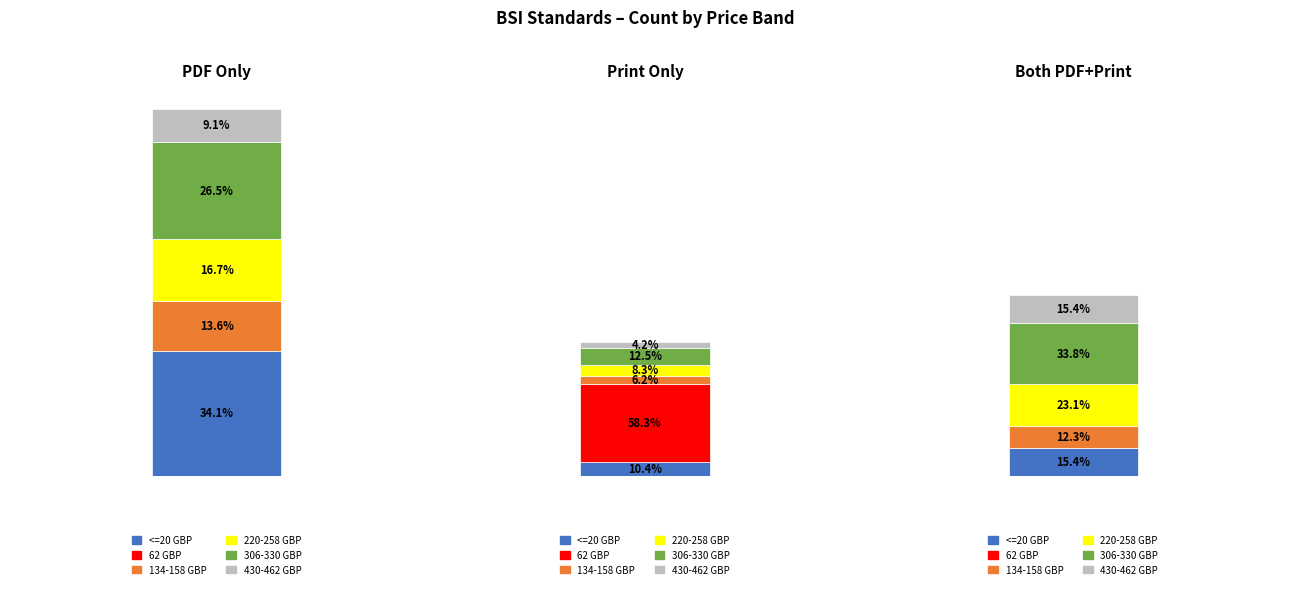

The value at 220-258 is 11. True or false?

False